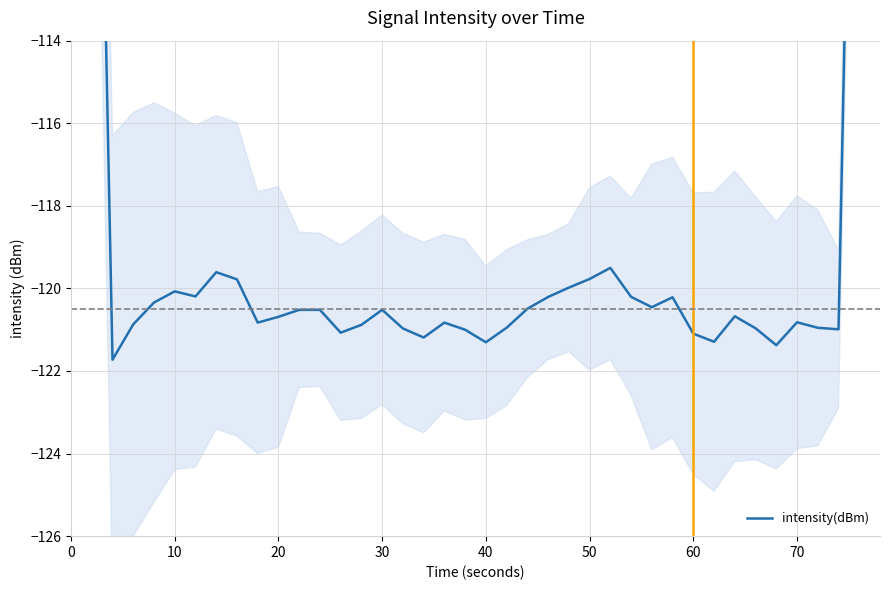

What is the greatest value displayed?

-72.3